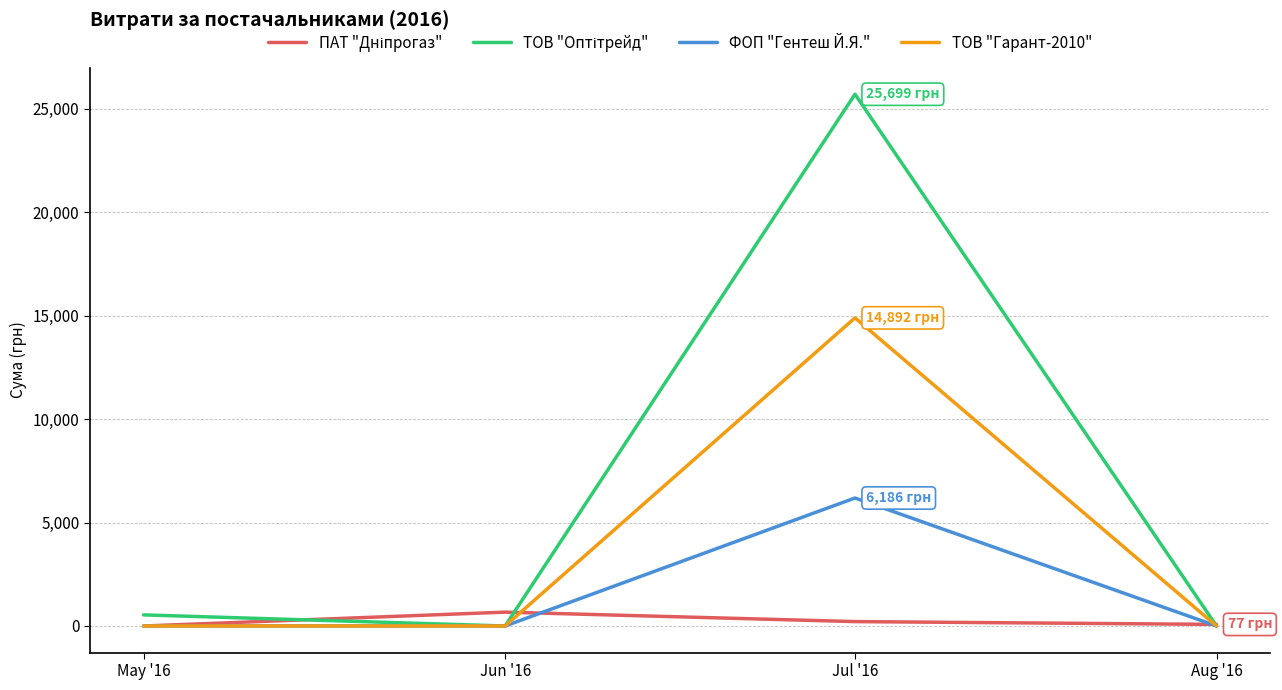

What is the total value across all series at Jun '16?

670.0